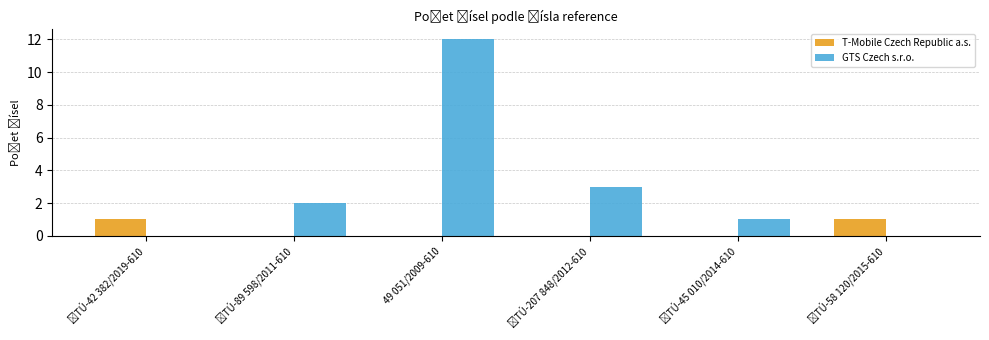

At which label does GTS Czech s.r.o. reach its peak?

49 051/2009-610